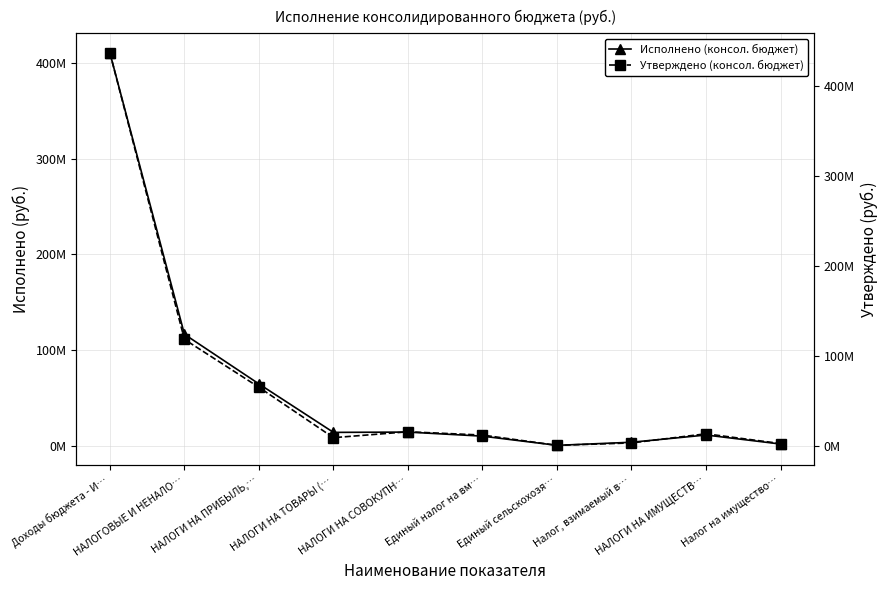

Rank the series by their average value, from highest to lowest.

Утверждено (консол. бюджет), Исполнено (консол. бюджет)